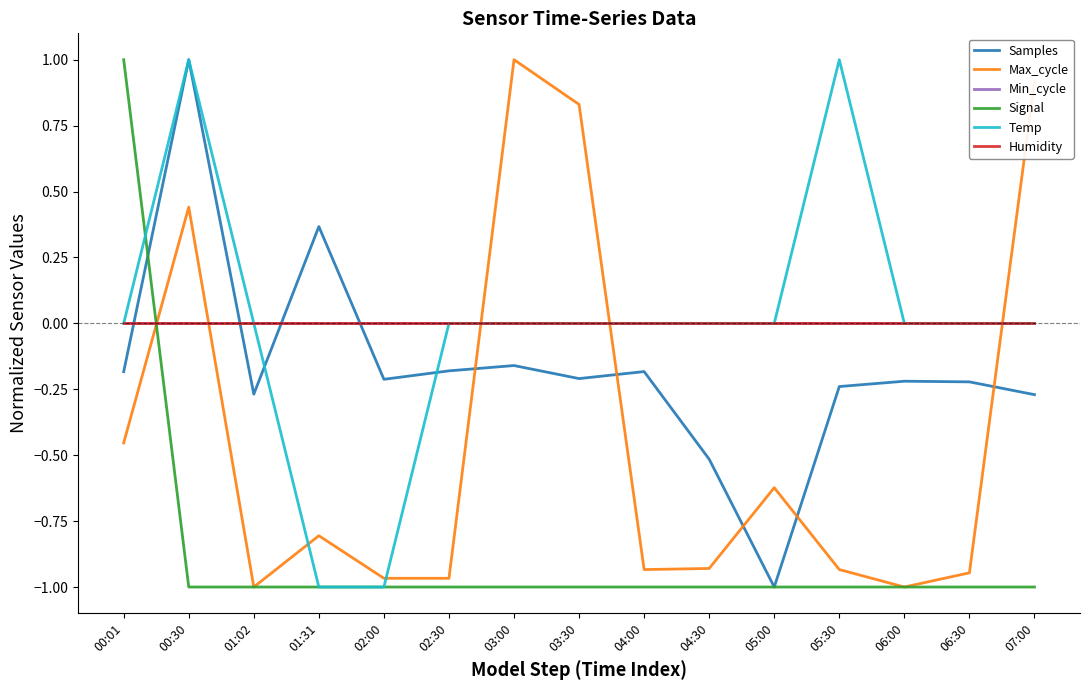

Does the chart have visible grid lines?

No